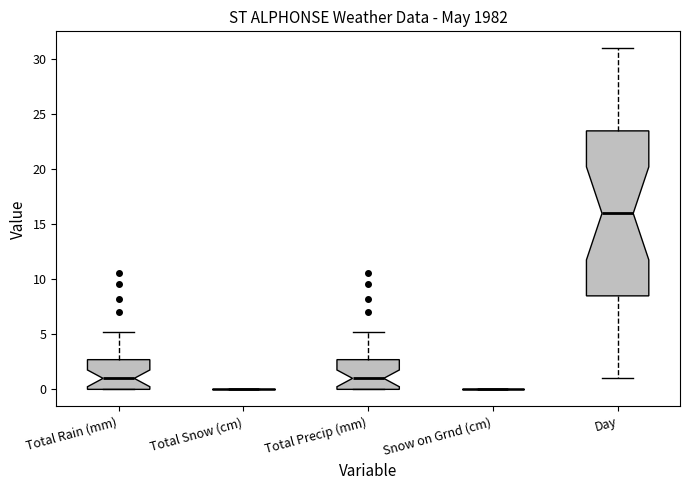

Reading left to right, transcribe this box plot: for each box, give where its median line is, the range the box spans, and where its two whiskers end, as read against the y-axis. The values are not printed on the chart, so give them approximately, as read against the axis.

Total Rain (mm): median 1.0, box 0.0 to 2.5, whiskers 0.0 to 5.0
Total Snow (cm): box collapsed to a line at 0.0, whiskers 0.0 to 0.0
Total Precip (mm): median 1.0, box 0.0 to 2.5, whiskers 0.0 to 5.0
Snow on Grnd (cm): box collapsed to a line at 0.0, whiskers 0.0 to 0.0
Day: median 16.0, box 8.5 to 23.5, whiskers 1.0 to 31.0